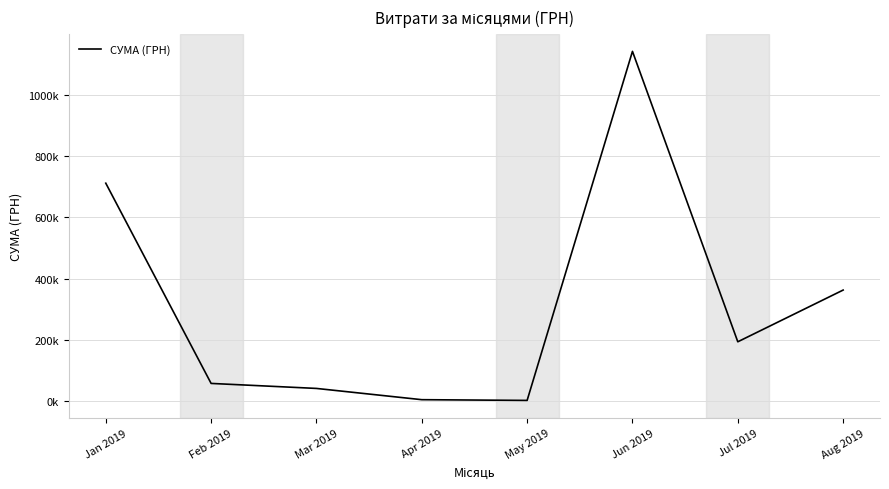

Does the chart have visible grid lines?

Yes